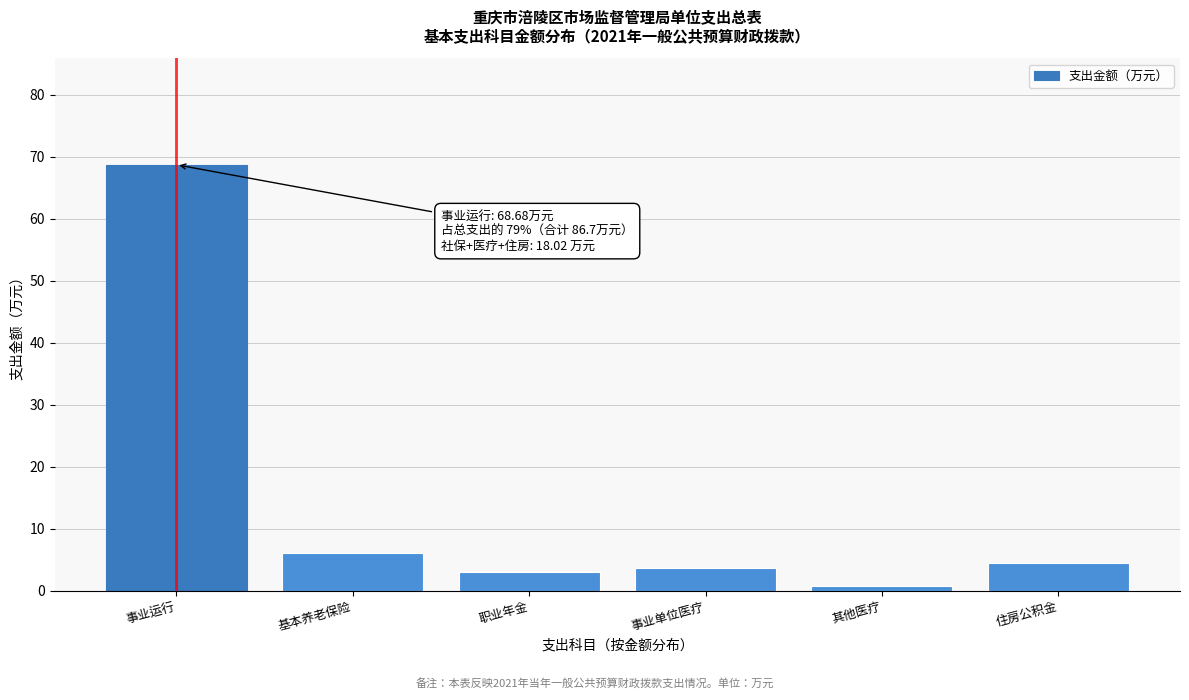

What is the ratio of the value at 基本养老保险 to the value at 住房公积金?

1.3